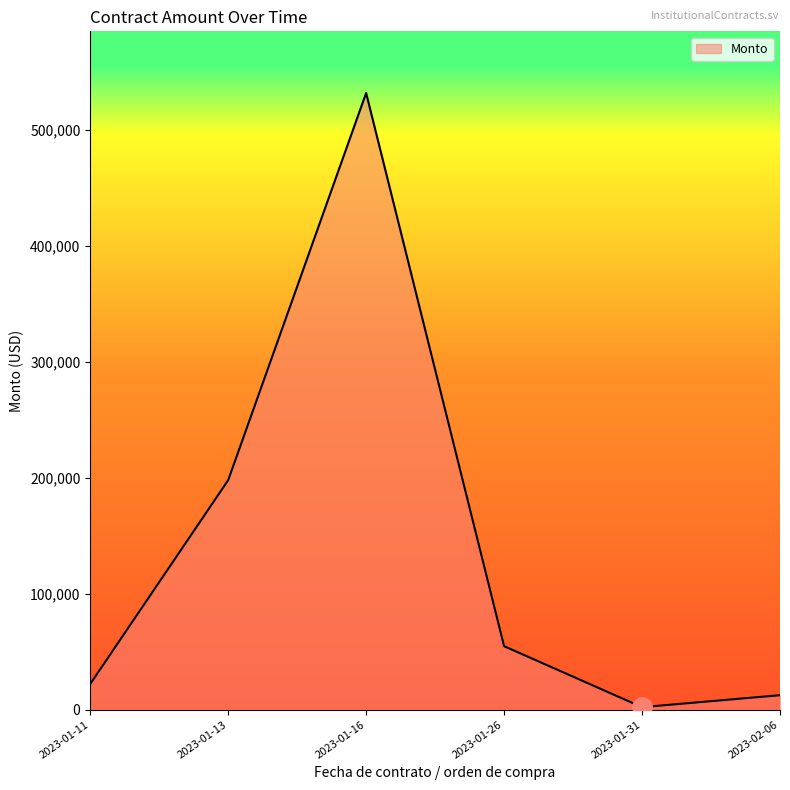

Rank the categories by value from lowest to highest.

2023-01-31, 2023-02-06, 2023-01-11, 2023-01-26, 2023-01-13, 2023-01-16